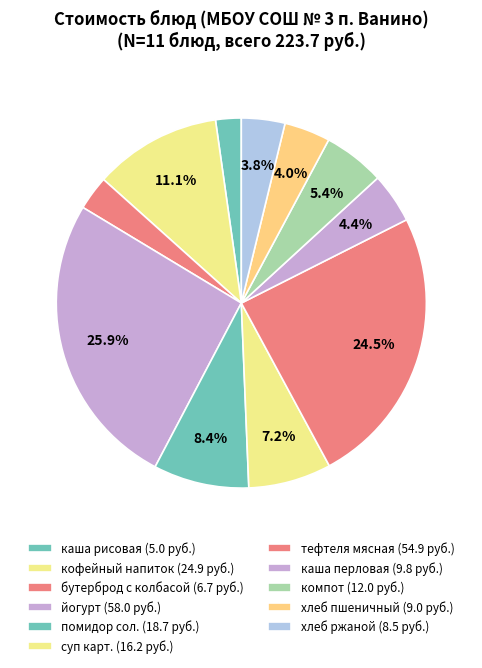

Rank the categories by value from highest to lowest.

йогурт, тефтеля мясная, кофейный напиток, помидор сол., суп карт., компот, каша перловая, хлеб пшеничный, хлеб ржаной, бутерброд с колбасой, каша рисовая